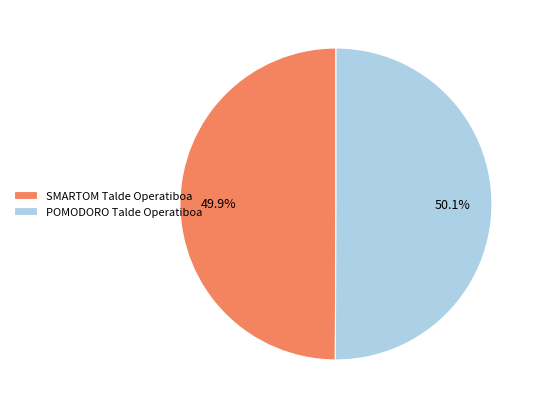

What portion of the pie excludes SMARTOM Talde Operatiboa?

50.1%